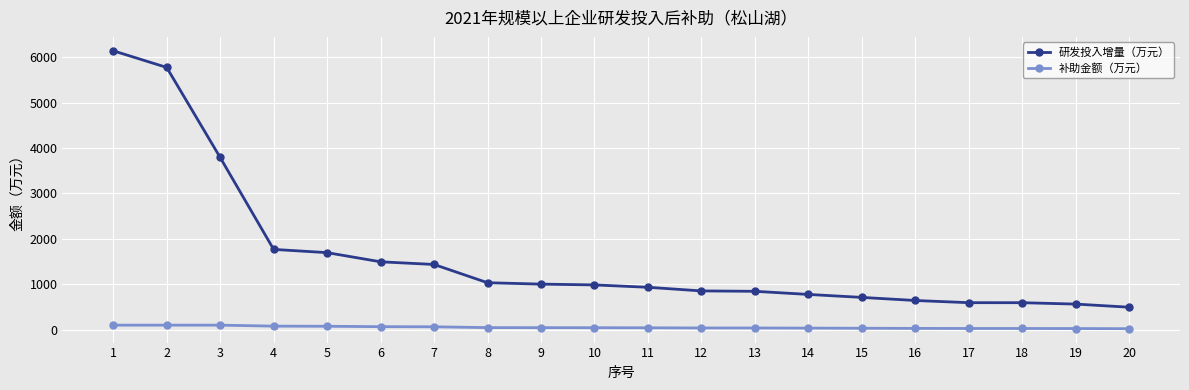

What is the difference between the maximum and minimum values in the 研发投入增量（万元） series?

5644.4